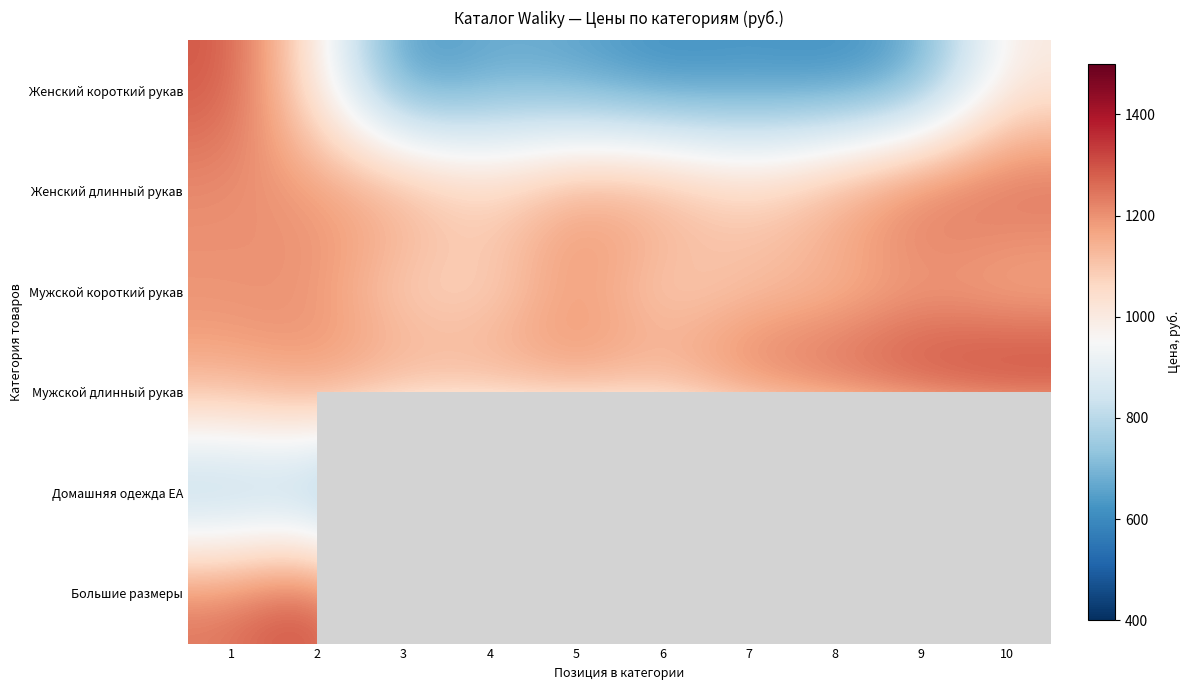

Which label corresponds to the smallest value in the chart?

3